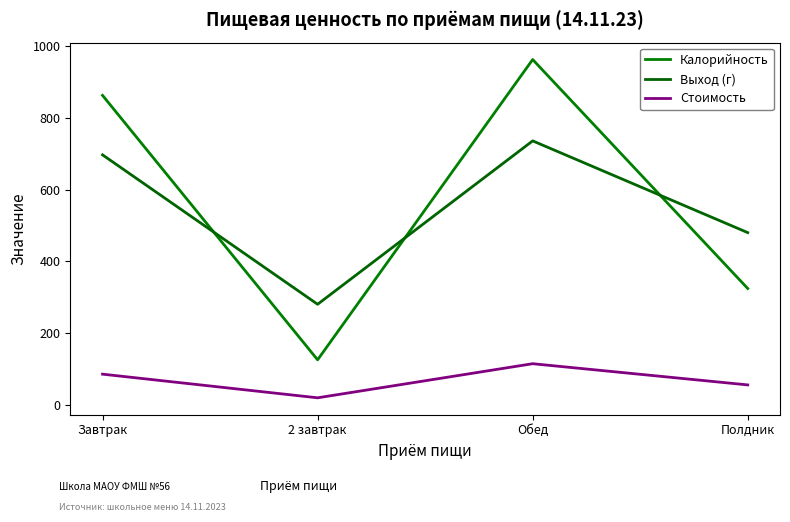

Reading left to right, extract all data points from this chart.

Калорийность: 863.0	125.0	963.0	324.0
Выход (г): 697.0	280.0	736.0	480.0
Стоимость: 85.0	19.0	114.2	55.0